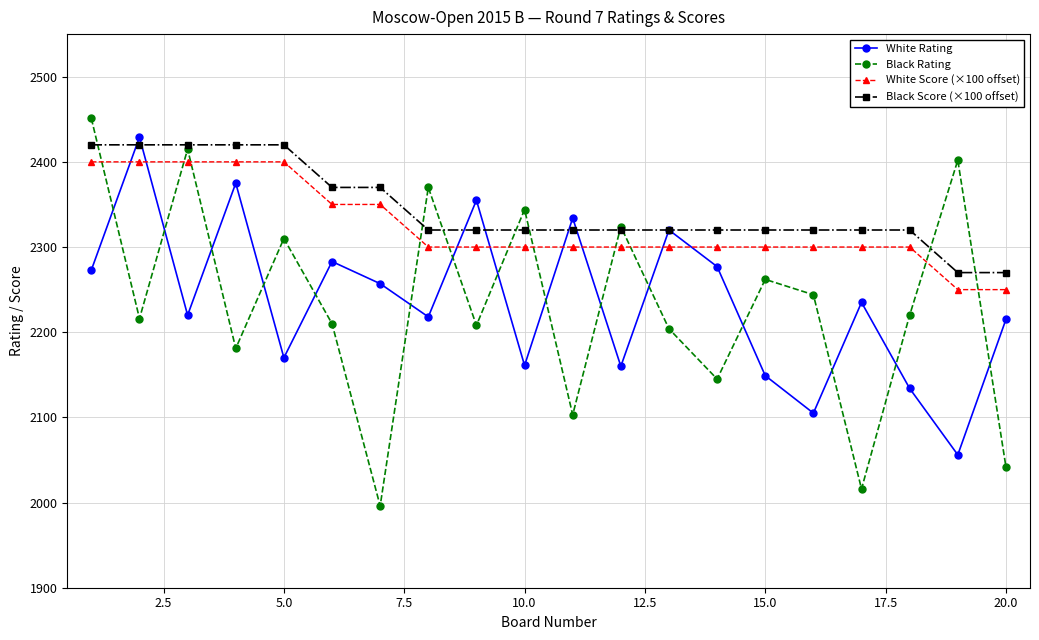

How many data points does each series have?

20